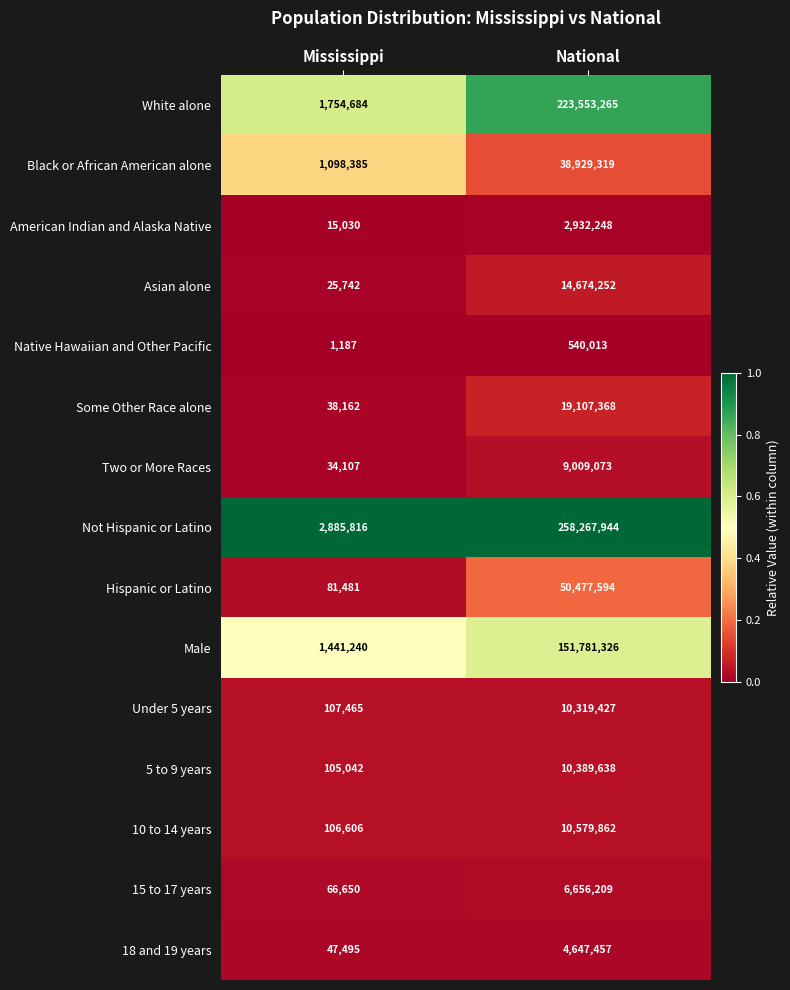

Rank the series at Mississippi from lowest to highest value.

Native Hawaiian and Other Pacific, American Indian and Alaska Native, Asian alone, Two or More Races, Some Other Race alone, 18 and 19 years, 15 to 17 years, Hispanic or Latino, 5 to 9 years, 10 to 14 years, Under 5 years, Black or African American alone, Male, White alone, Not Hispanic or Latino